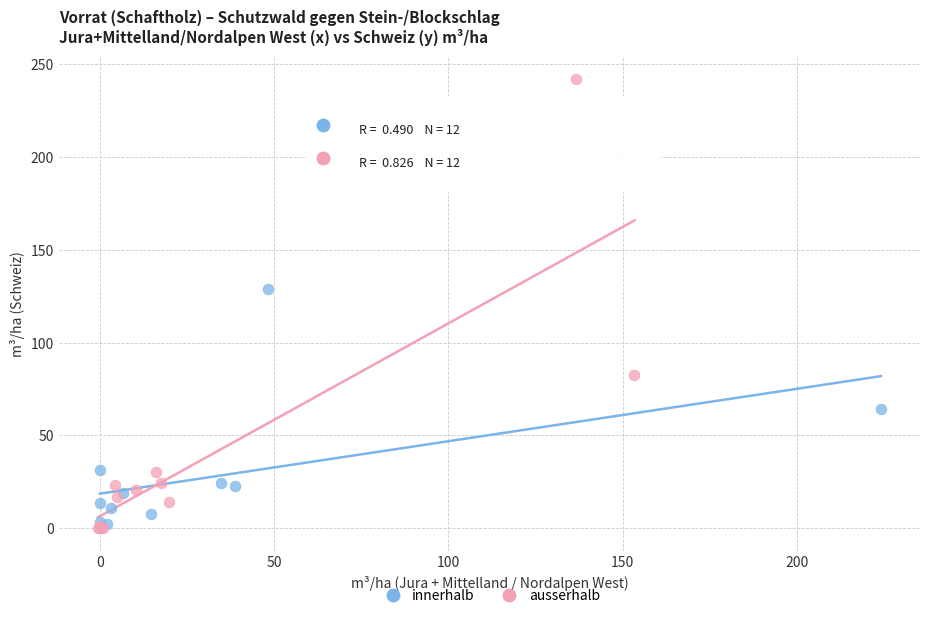

Which series reaches the maximum Y coordinate?

ausserhalb